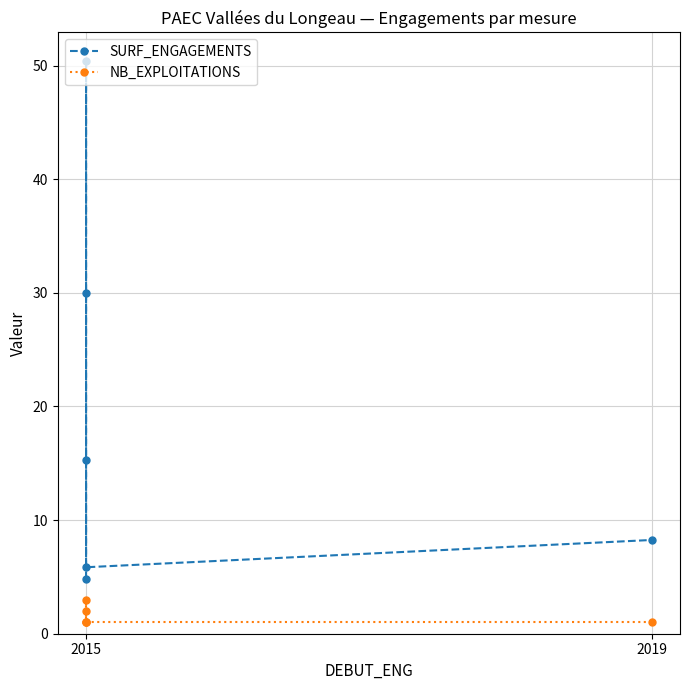

True or false: SURF_ENGAGEMENTS and NB_EXPLOITATIONS intersect in this chart.

False